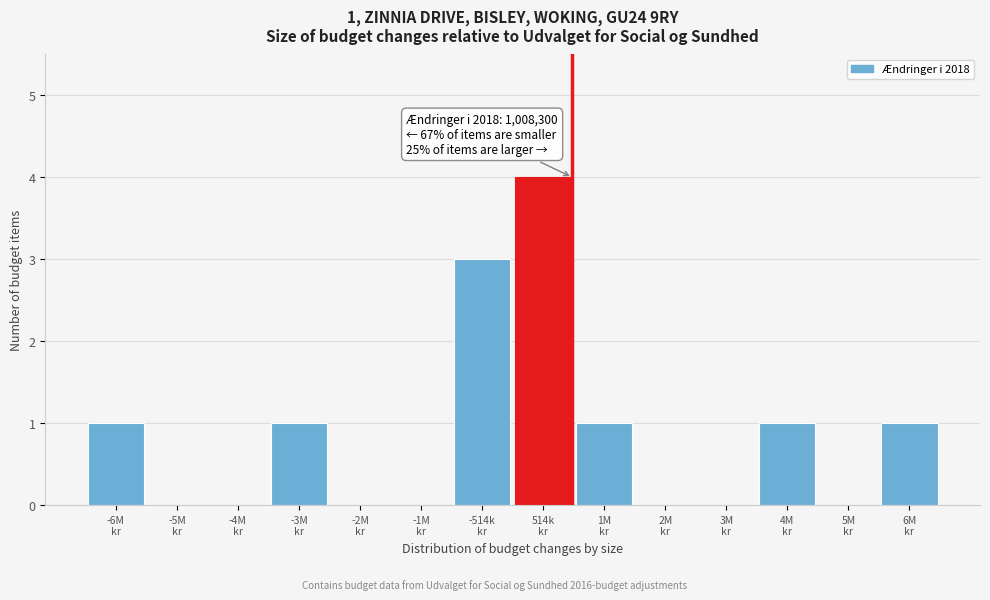

What is the greatest value displayed?

4